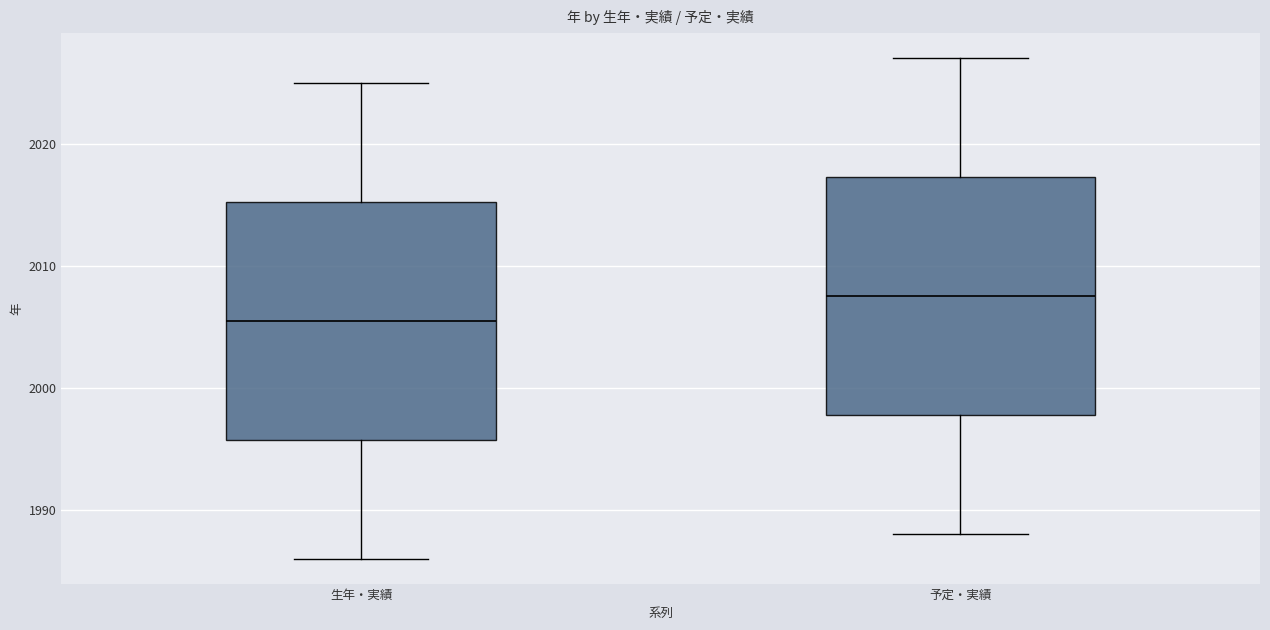

Where is the upper edge of the box for 生年・実績 on the y-axis? The values are not printed on the chart, so give them approximately, as read against the axis.

2015